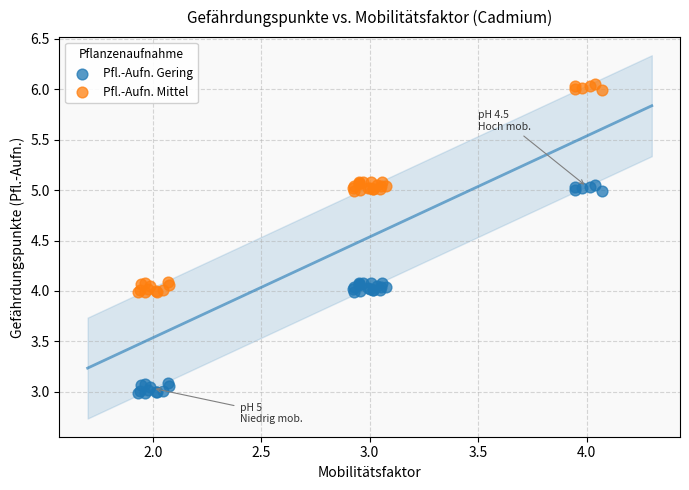

Which series contains the lowest Y value?

Pfl.-Aufn. Gering